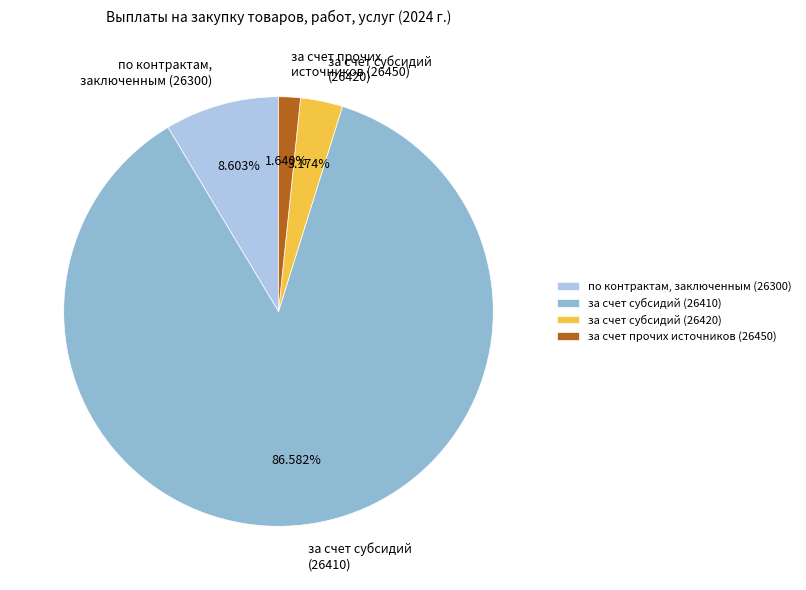

How many segments does this pie chart have?

4